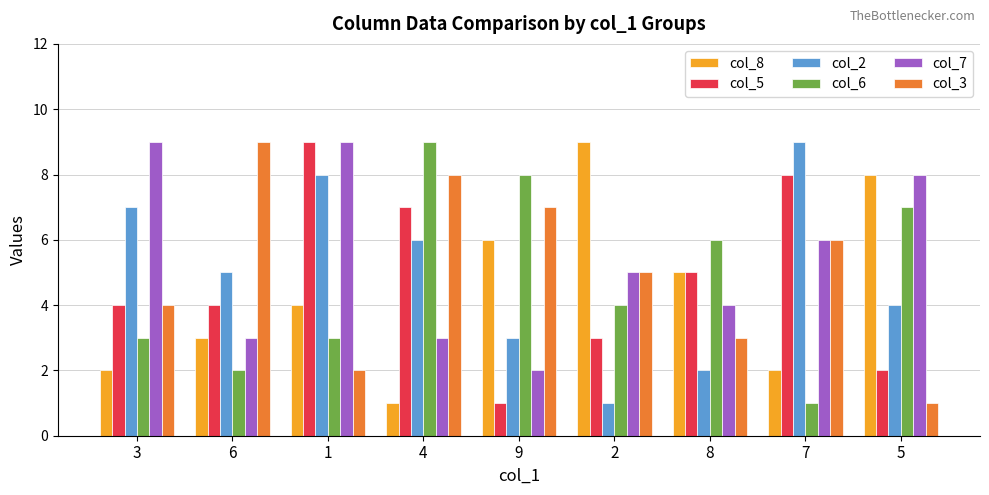

What is the difference between the col_7 values at 9 and 4?

1